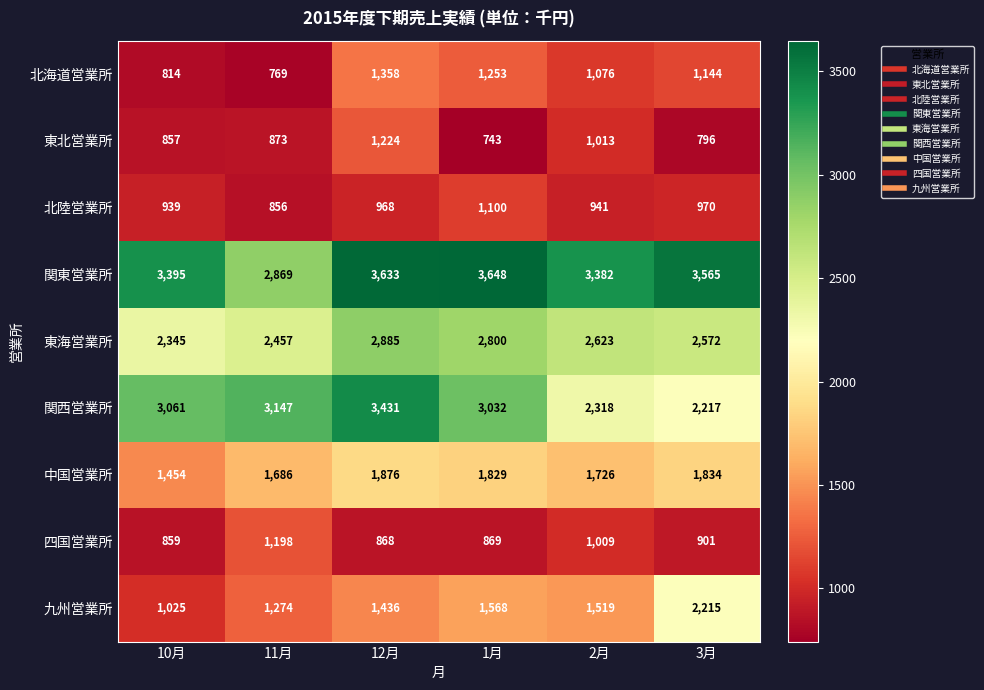

At which label does 四国営業所 first exceed 901?

11月